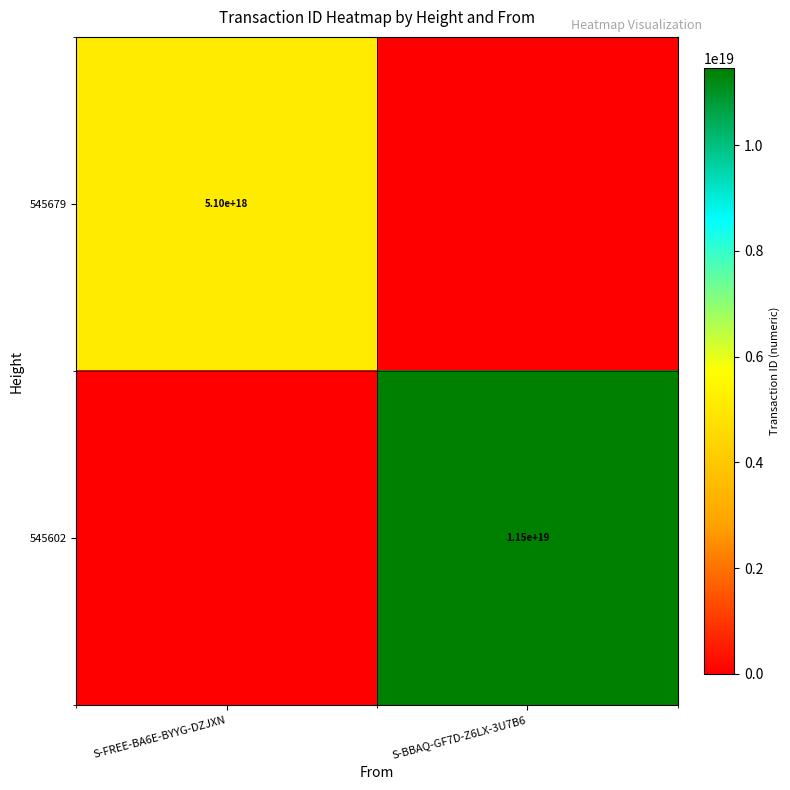

Count the number of categories in the chart.

2